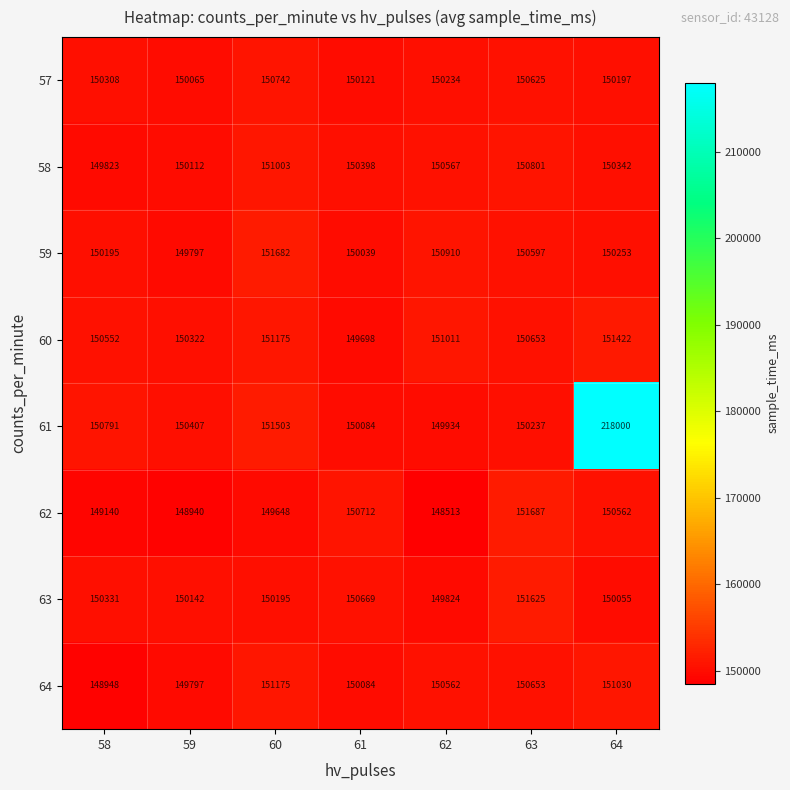

What is the difference between the 60 values at 62 and 64?

411